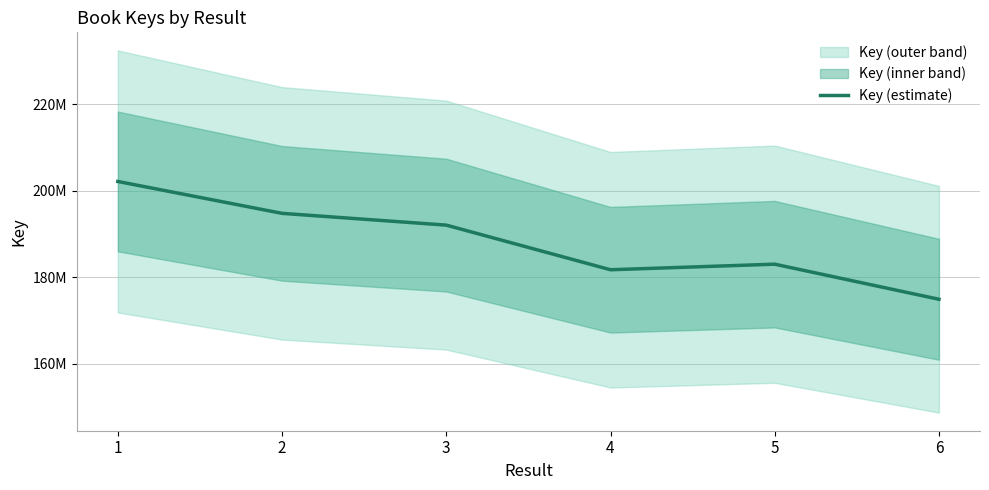

What is the greatest value displayed?

202135817